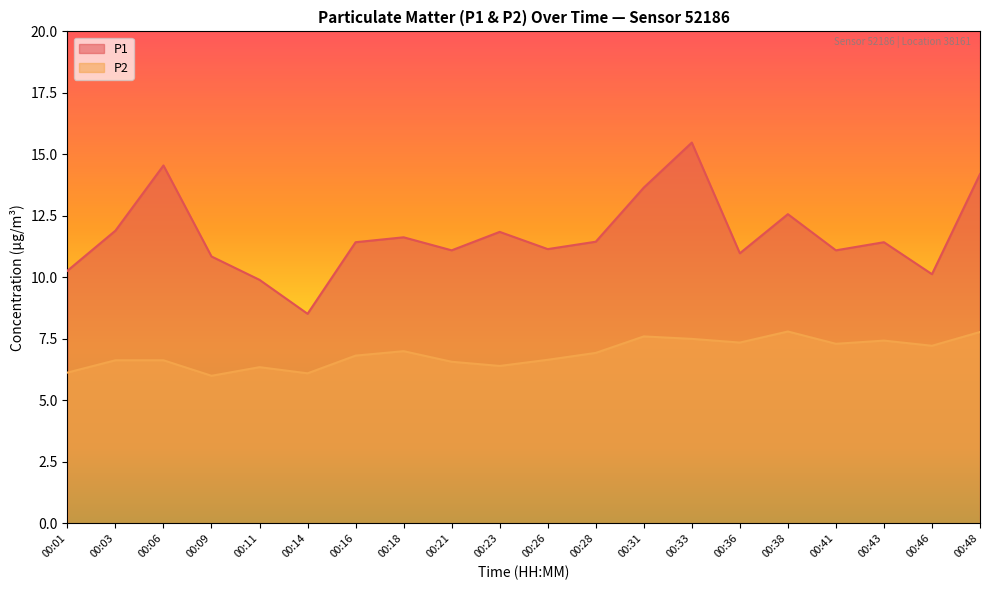

The P2 series shows 4.2 at 00:11. True or false?

False